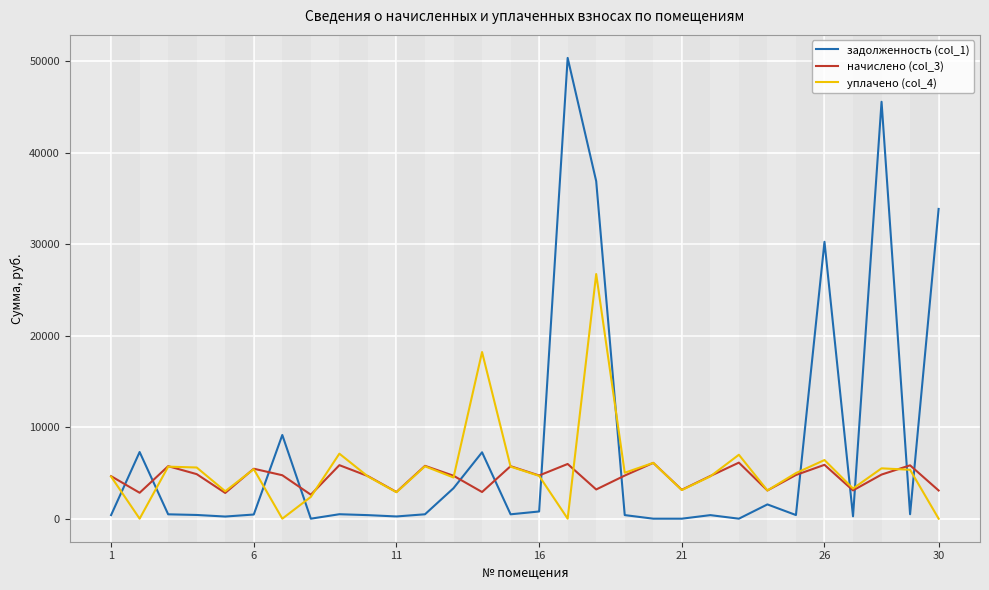

Which series ends up on top after the final intersection of задолженность (col_1) and уплачено (col_4)?

задолженность (col_1)